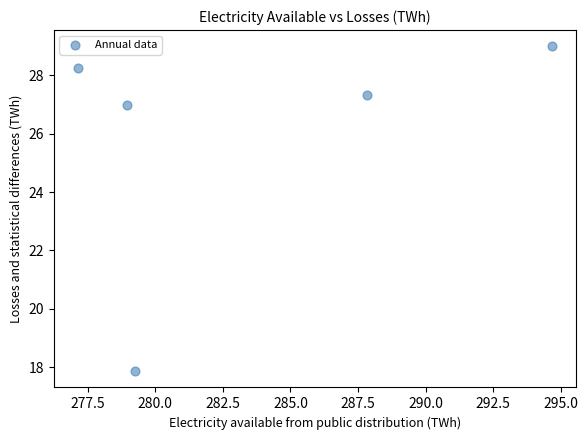

What Y value in the scatter plot is closest to 23?

27.0